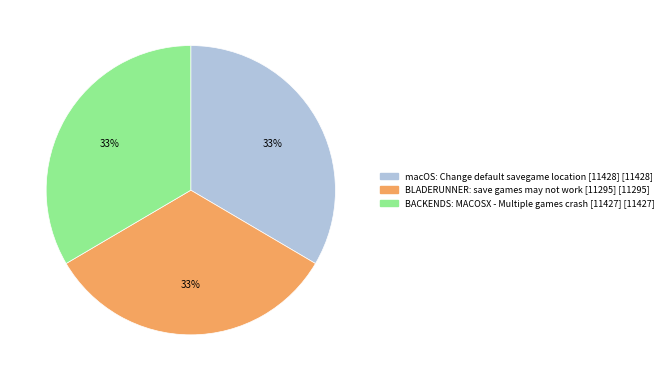

Do macOS: Change default savegame location [11428] and BACKENDS: MACOSX - Multiple games crash [11427] together represent more than half of the pie?

Yes